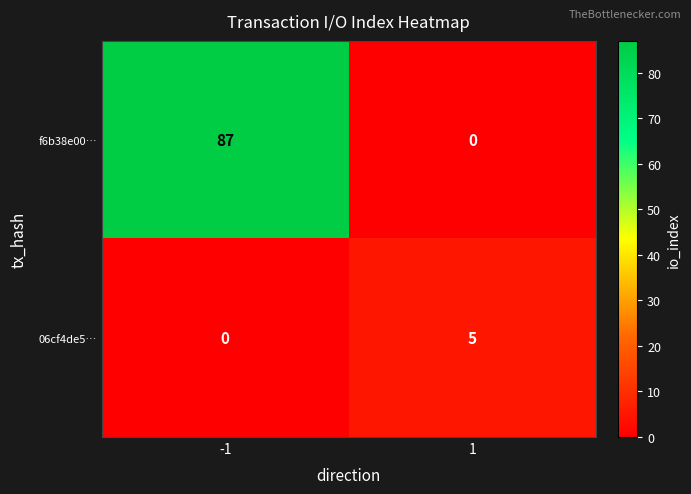

What value does the f6b38e00… series have at -1?

87